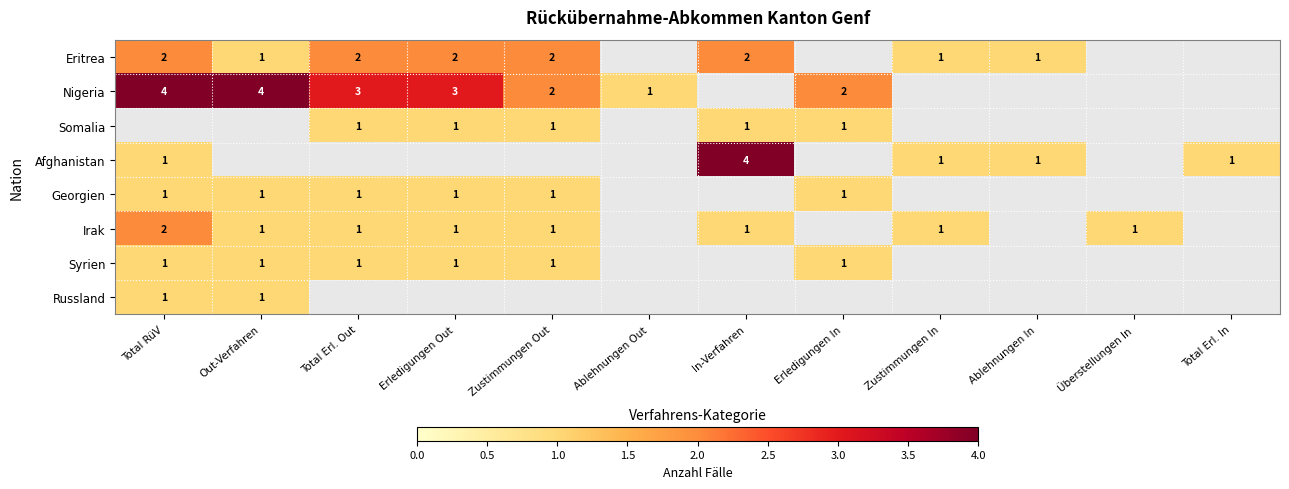

The Somalia series shows 1 at Total Erl. Out. True or false?

True